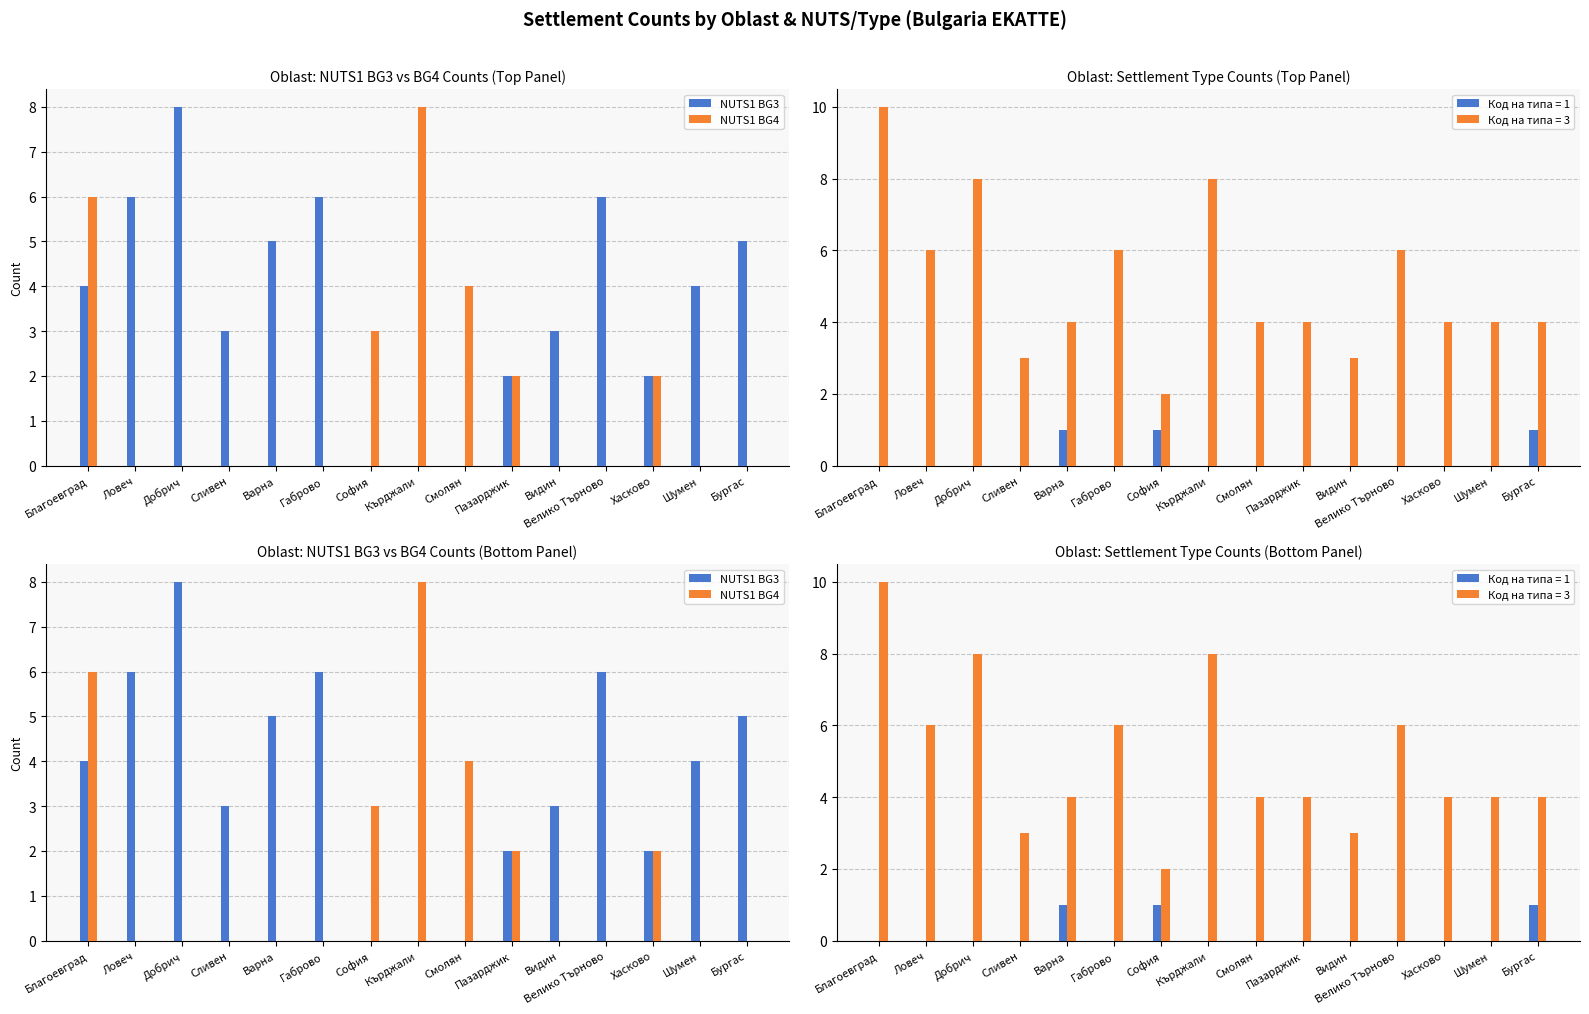

Reading right to left, transcribe all the data shown in this chart.

NUTS1 BG3: 5	4	2	6	3	2	0	0	0	6	5	3	8	6	4
NUTS1 BG4: 0	0	2	0	0	2	4	8	3	0	0	0	0	0	6